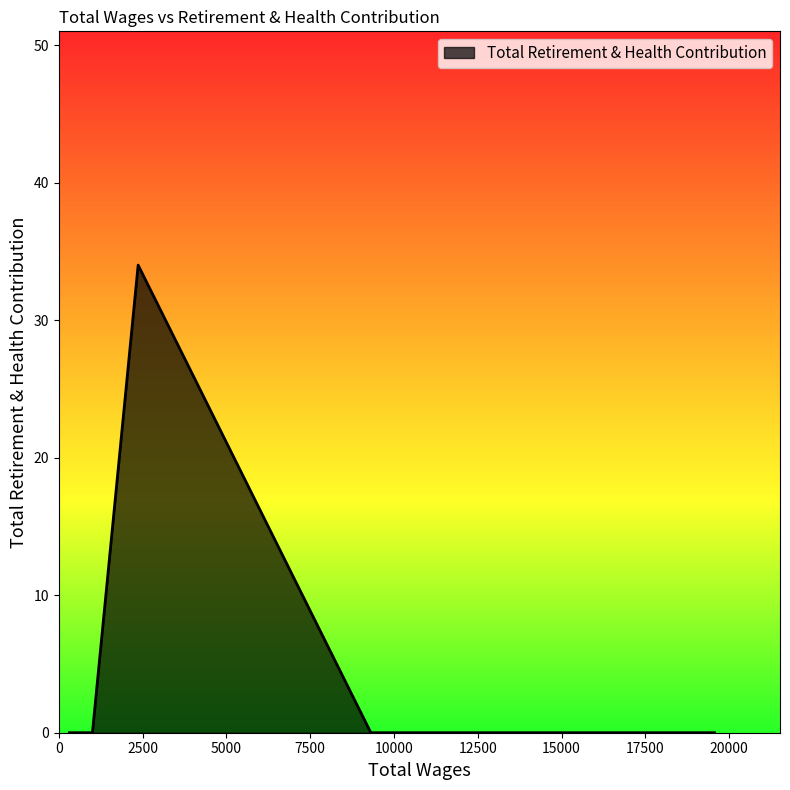

Does the chart have visible grid lines?

No